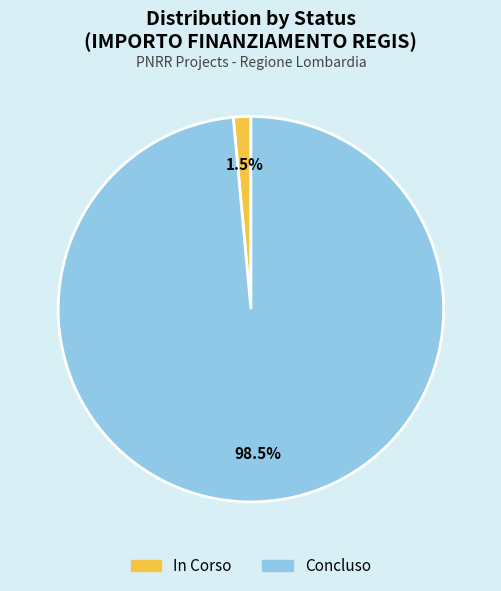

Which category has the biggest portion of the pie?

Concluso